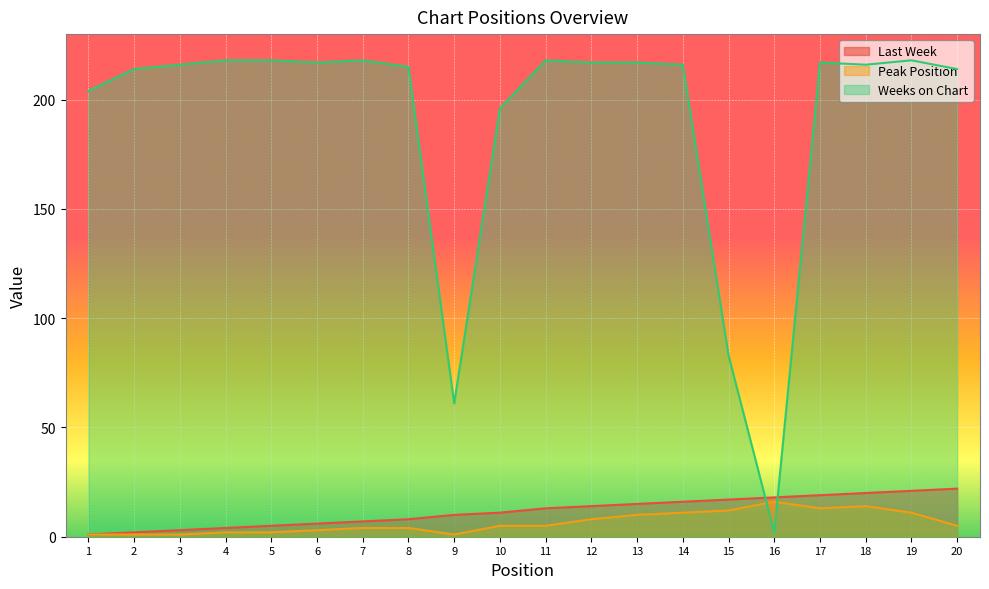

What is the total value across all series at 5?

225